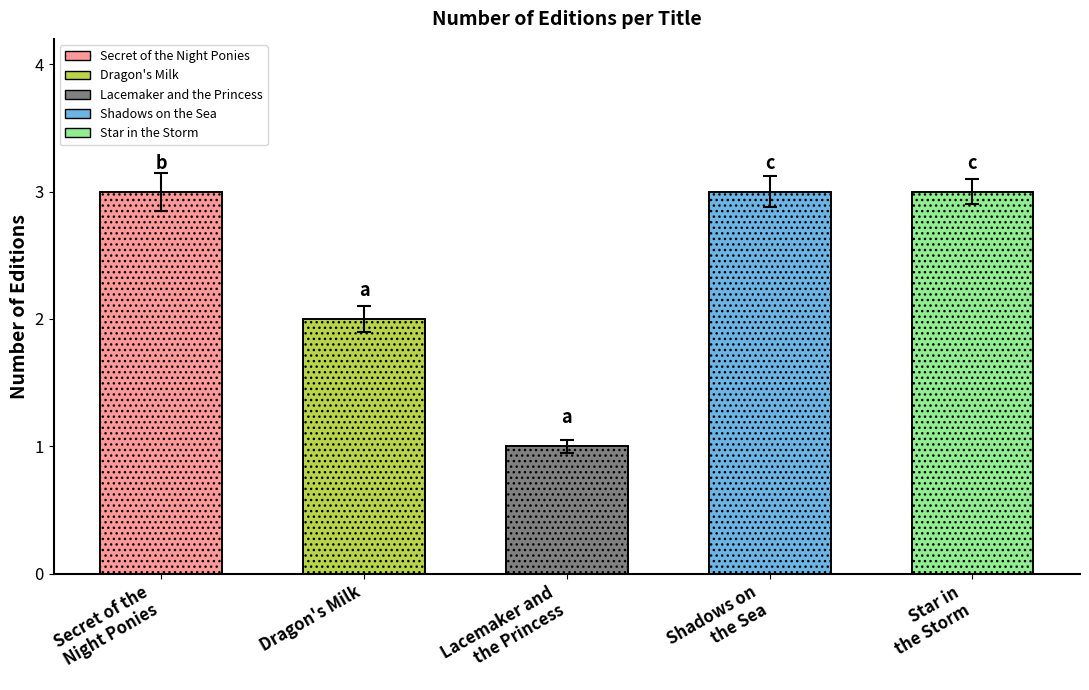

What is the label of the 2nd bar from the right?

Shadows on the Sea